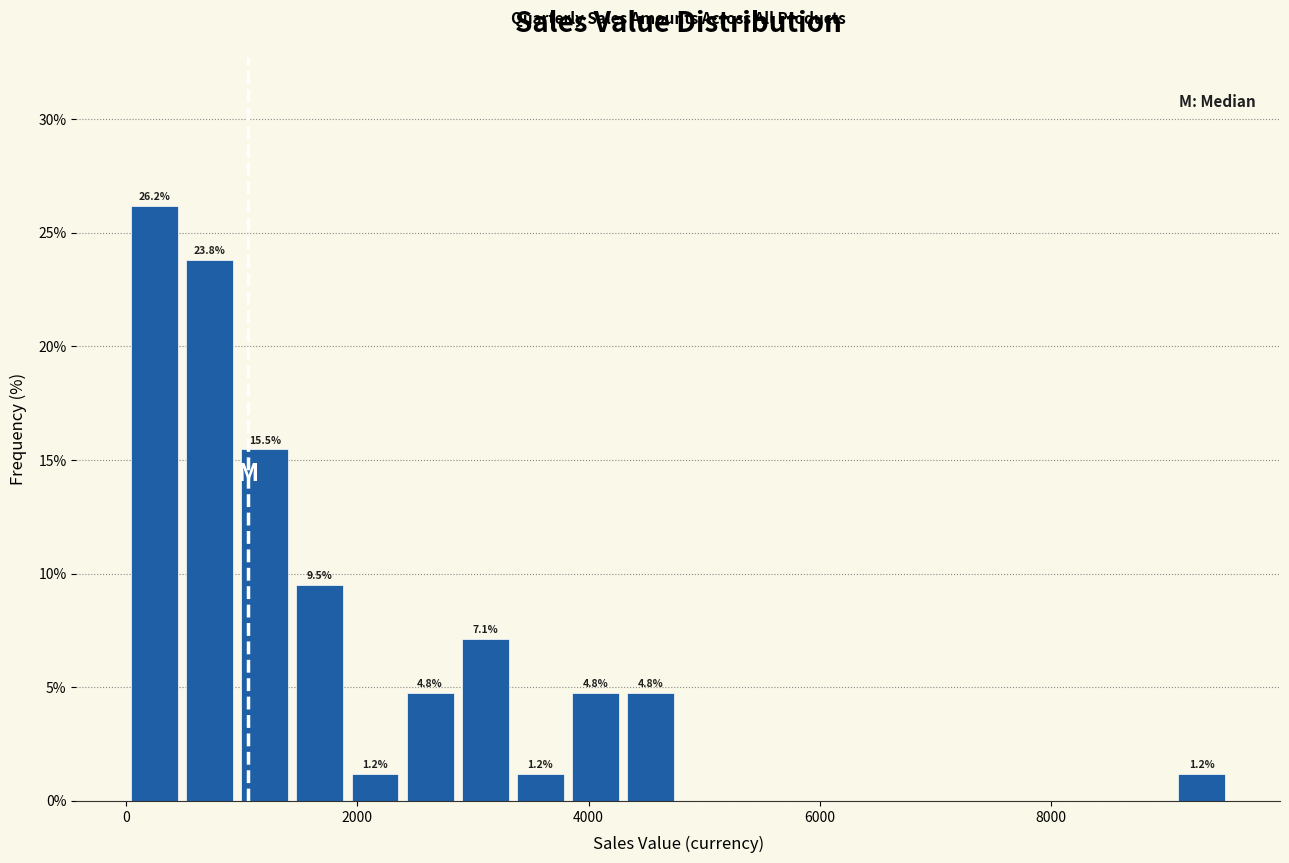

Around what value on the x-axis is the tallest bar? Give the approximate position of its centre, as read against the axis.

200